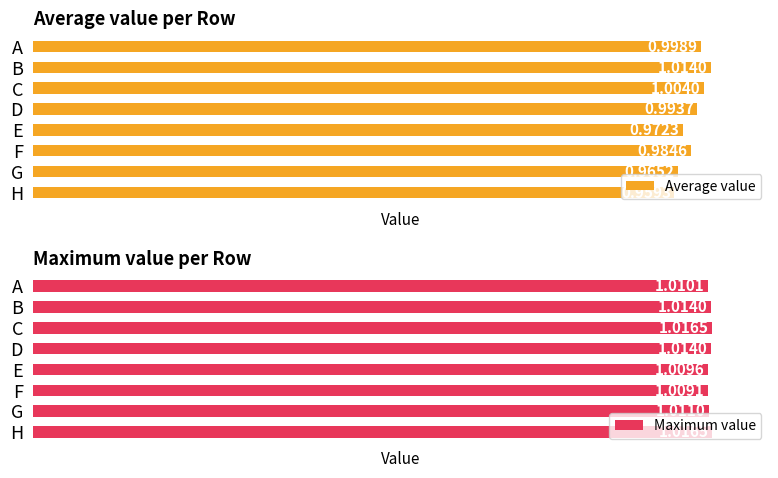

How many series are shown in this chart?

2